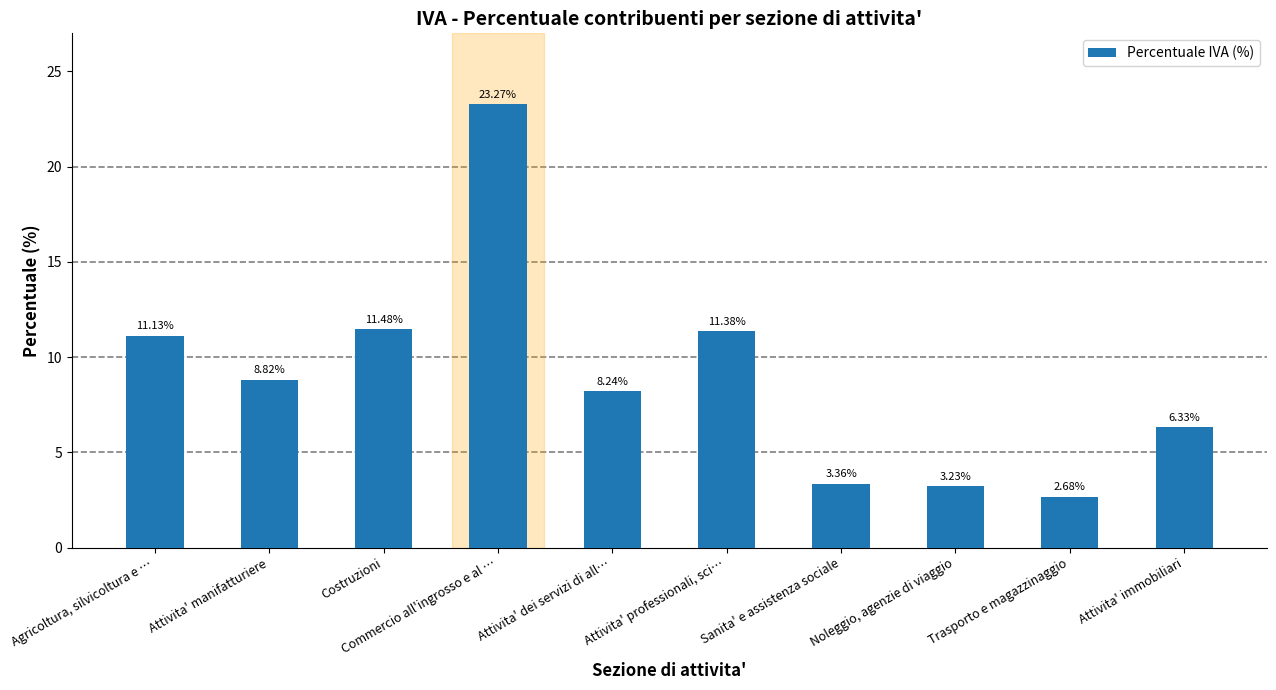

The chart shows a value of 3.8 at Attivita' professionali, sci…. True or false?

False